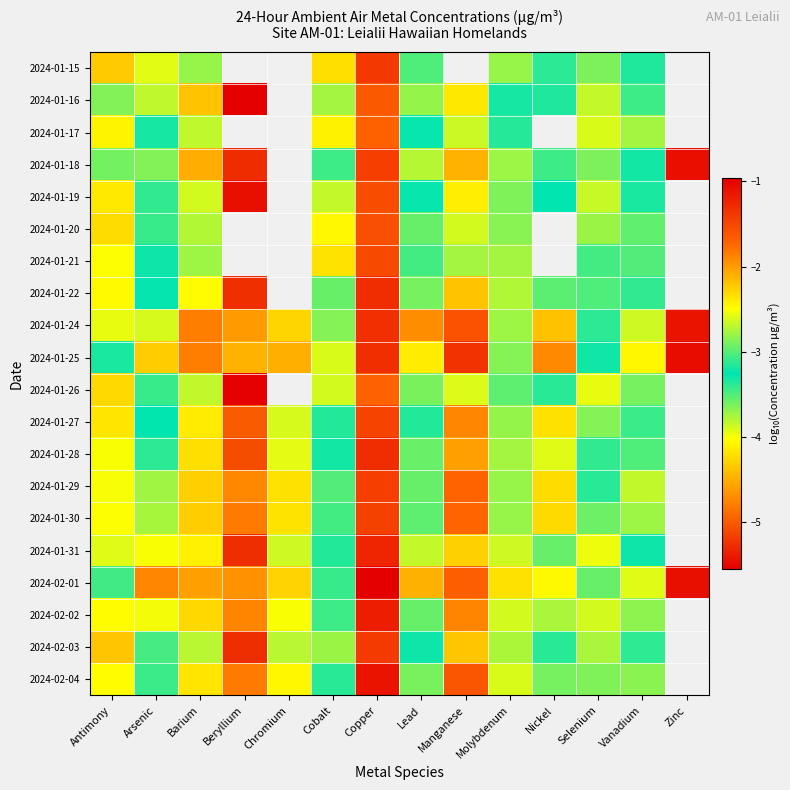

Is the value of 2024-02-03 at Arsenic greater than the value of 2024-01-22 at Antimony?

Yes